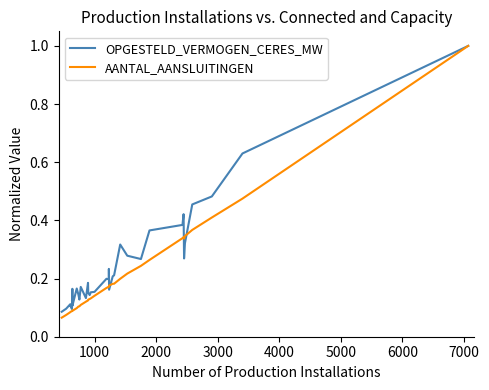

Does the chart have visible grid lines?

No